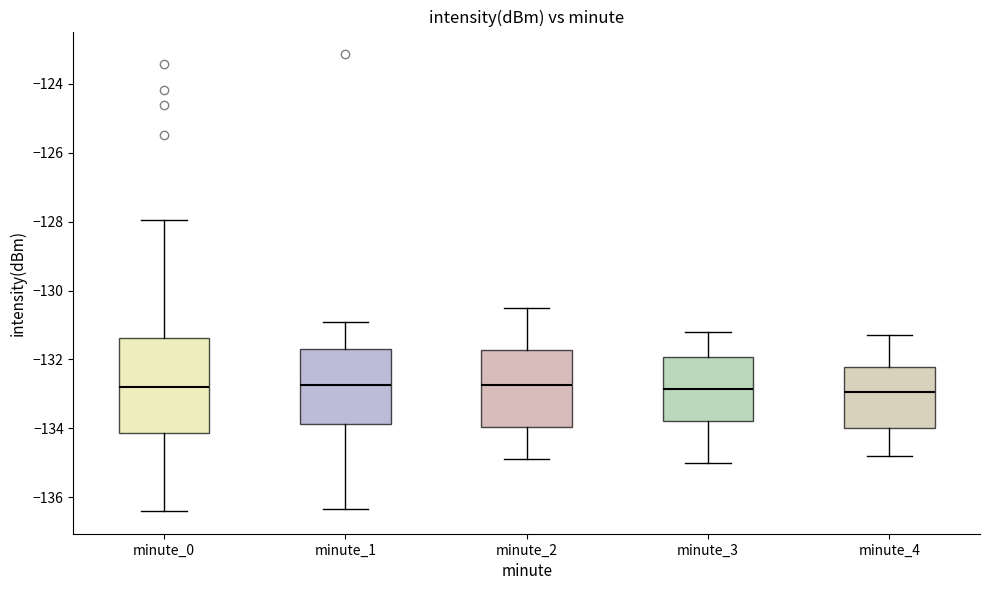

Where does the median line of the box for minute_2 sit on the y-axis? The values are not printed on the chart, so give them approximately, as read against the axis.

-132.8